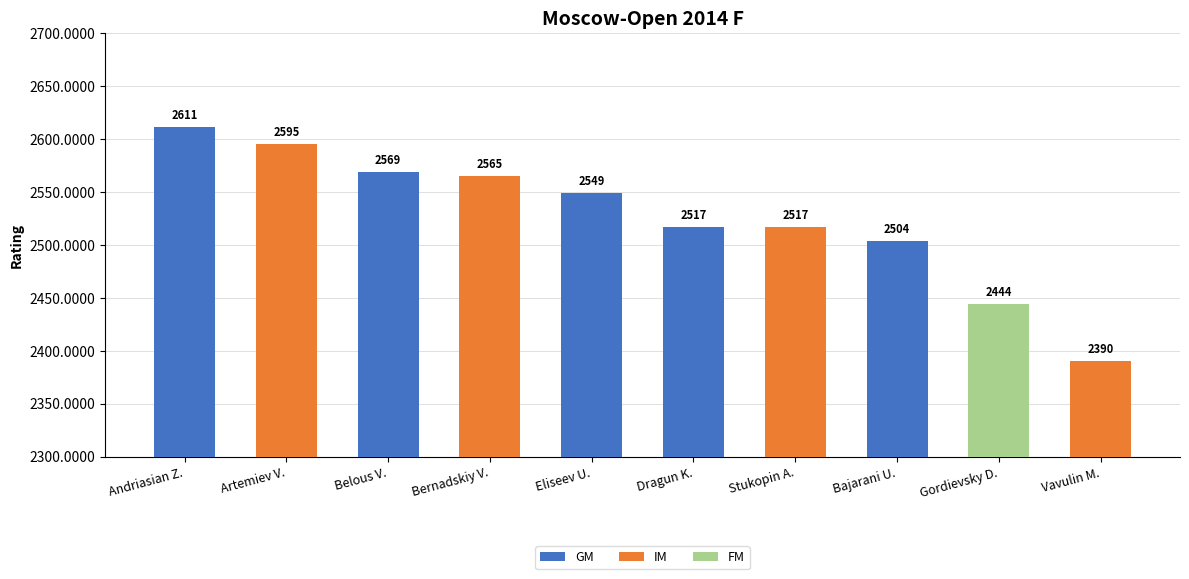

What is the sum of the IM values at Stukopin A. and Dragun K.?

2517